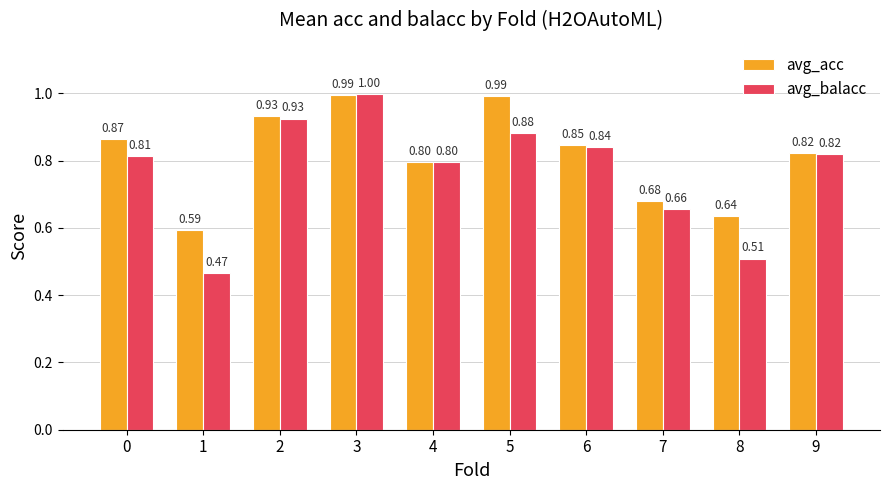

Is it true that avg_acc equals 1.5 at 0?

False